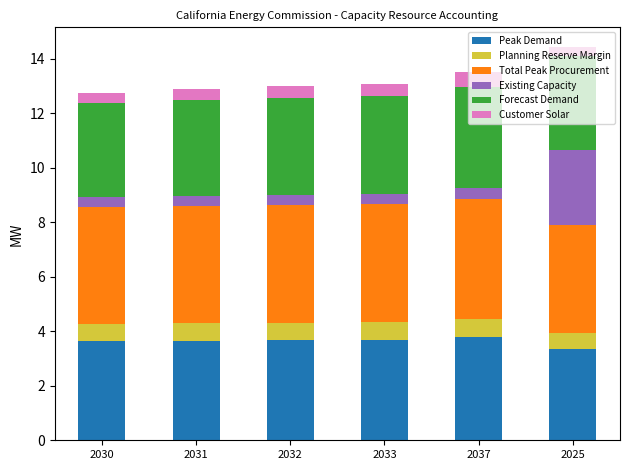

What is the total value across all series at 2030?

12.8